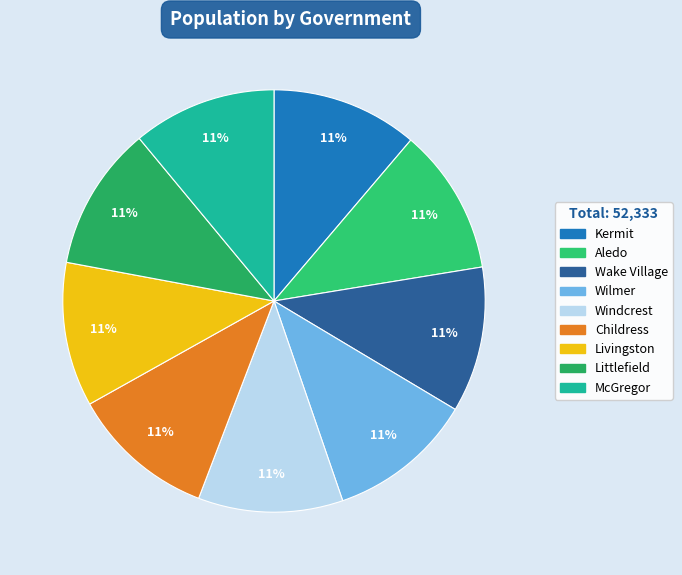

The Aledo slice represents 2% of the pie. True or false?

False